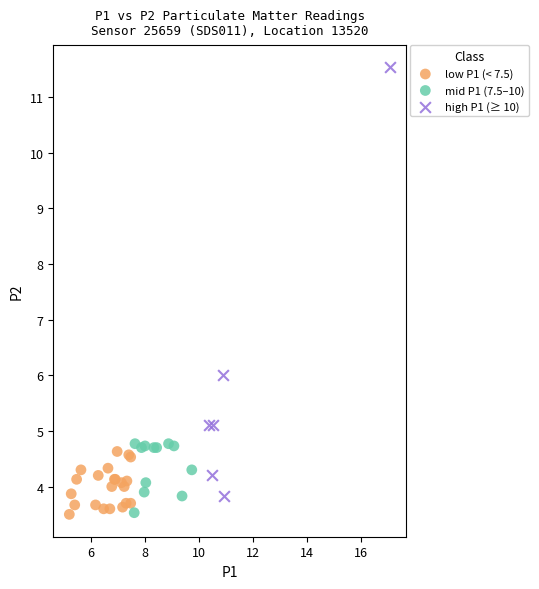

Which series has the largest Y range (max minus min)?

high P1 (≥ 10)